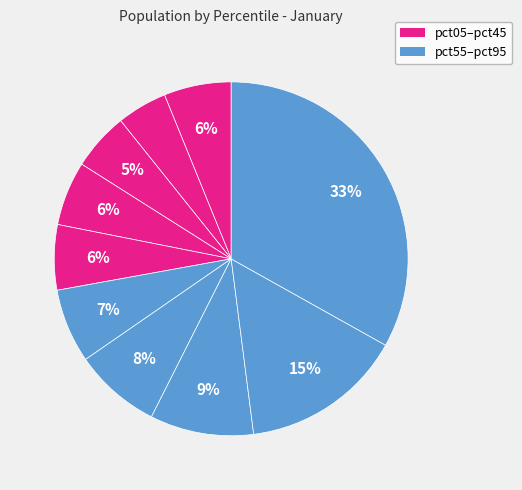

How many slices are in this pie chart?

10